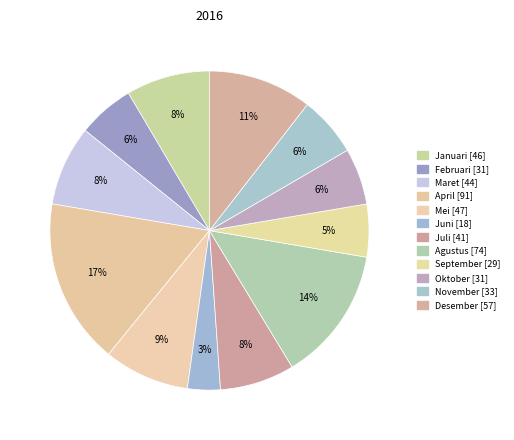

How many slices are in this pie chart?

12